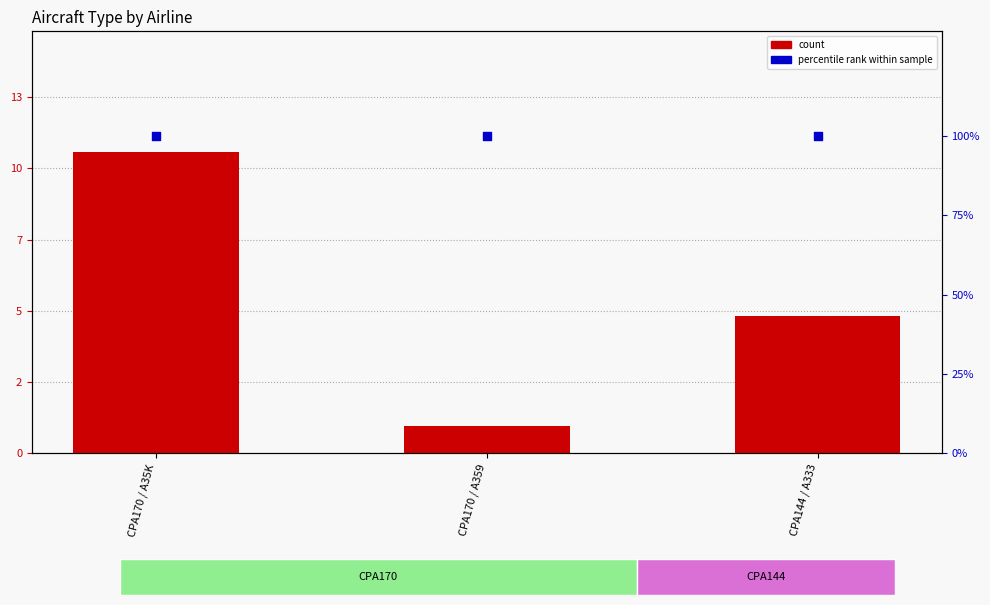

Which series contains the highest Y value?

percentile rank